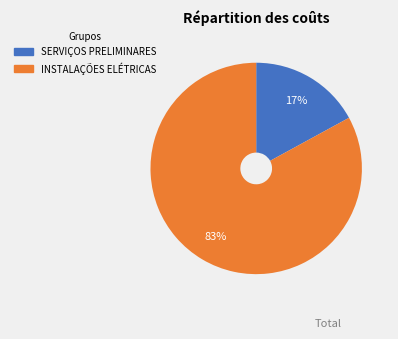

Which has a higher value, SERVIÇOS PRELIMINARES or INSTALAÇÕES ELÉTRICAS?

INSTALAÇÕES ELÉTRICAS